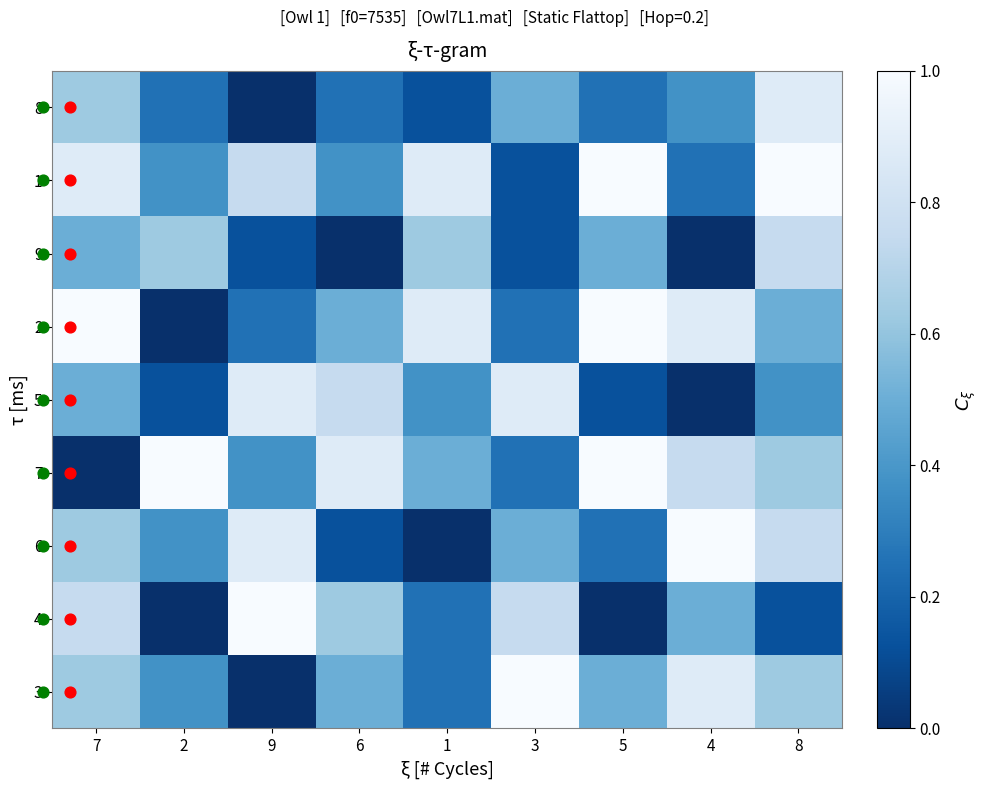

What is the spread (max minus min) of values at 1?

0.9